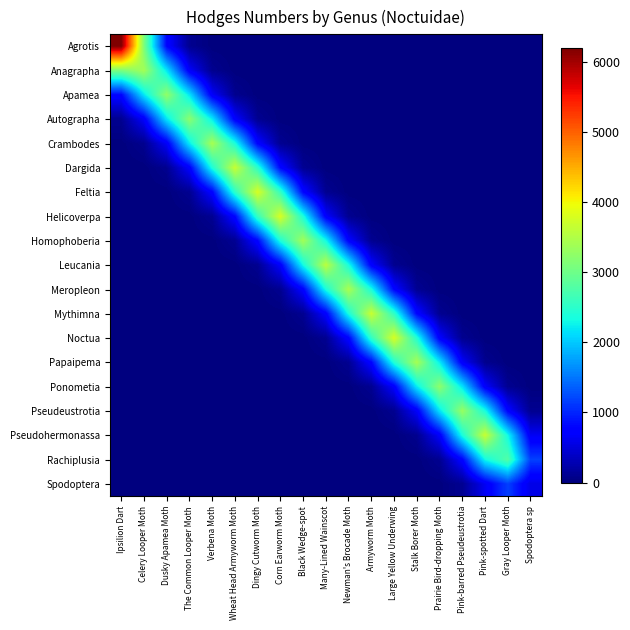

Reading left to right, transcribe all the data shown in this chart.

Agrotis: Ipsilion Dart=6198.9	Celery Looper Moth=3102.0	Dusky Apamea Moth=788.1	The Common Looper Moth=102.0	Verbena Moth=6.5	Wheat Head Armyworm Moth=0.2	Dingy Cutworm Moth=0.0	Corn Earworm Moth=0.0	Black Wedge-spot=0.0	Many-Lined Wainscot=0.0	Newman's Brocade Moth=0.0	Armyworm Moth=0.0	Large Yellow Underwing=0.0	Stalk Borer Moth=0.0	Prairie Bird-dropping Moth=0.0	Pink-barred Pseudeustrotia=0.0	Pink-spotted Dart=0.0	Gray Looper Moth=0.0	Spodoptera sp=0.0
Anagrapha: Ipsilion Dart=3102.0	Celery Looper Moth=3382.1	Dusky Apamea Moth=2185.1	The Common Looper Moth=684.1	Verbena Moth=95.4	Wheat Head Armyworm Moth=6.2	Dingy Cutworm Moth=0.2	Corn Earworm Moth=0.0	Black Wedge-spot=0.0	Many-Lined Wainscot=0.0	Newman's Brocade Moth=0.0	Armyworm Moth=0.0	Large Yellow Underwing=0.0	Stalk Borer Moth=0.0	Prairie Bird-dropping Moth=0.0	Pink-barred Pseudeustrotia=0.0	Pink-spotted Dart=0.0	Gray Looper Moth=0.0	Spodoptera sp=0.0
Apamea: Ipsilion Dart=788.1	Celery Looper Moth=2185.1	Dusky Apamea Moth=3263.1	The Common Looper Moth=2171.2	Verbena Moth=673.9	Wheat Head Armyworm Moth=97.2	Dingy Cutworm Moth=6.6	Corn Earworm Moth=0.2	Black Wedge-spot=0.0	Many-Lined Wainscot=0.0	Newman's Brocade Moth=0.0	Armyworm Moth=0.0	Large Yellow Underwing=0.0	Stalk Borer Moth=0.0	Prairie Bird-dropping Moth=0.0	Pink-barred Pseudeustrotia=0.0	Pink-spotted Dart=0.0	Gray Looper Moth=0.0	Spodoptera sp=0.0
Autographa: Ipsilion Dart=102.0	Celery Looper Moth=684.1	Dusky Apamea Moth=2171.2	The Common Looper Moth=3215.2	Verbena Moth=2213.3	Wheat Head Armyworm Moth=716.9	Dingy Cutworm Moth=104.8	Corn Earworm Moth=7.1	Black Wedge-spot=0.2	Many-Lined Wainscot=0.0	Newman's Brocade Moth=0.0	Armyworm Moth=0.0	Large Yellow Underwing=0.0	Stalk Borer Moth=0.0	Prairie Bird-dropping Moth=0.0	Pink-barred Pseudeustrotia=0.0	Pink-spotted Dart=0.0	Gray Looper Moth=0.0	Spodoptera sp=0.0
Crambodes: Ipsilion Dart=6.5	Celery Looper Moth=95.4	Dusky Apamea Moth=673.9	The Common Looper Moth=2213.3	Verbena Moth=3420.2	Wheat Head Armyworm Moth=2385.7	Dingy Cutworm Moth=767.9	Corn Earworm Moth=110.1	Black Wedge-spot=7.3	Many-Lined Wainscot=0.2	Newman's Brocade Moth=0.0	Armyworm Moth=0.0	Large Yellow Underwing=0.0	Stalk Borer Moth=0.0	Prairie Bird-dropping Moth=0.0	Pink-barred Pseudeustrotia=0.0	Pink-spotted Dart=0.0	Gray Looper Moth=0.0	Spodoptera sp=0.0
Dargida: Ipsilion Dart=0.2	Celery Looper Moth=6.2	Dusky Apamea Moth=97.2	The Common Looper Moth=716.9	Verbena Moth=2385.7	Wheat Head Armyworm Moth=3663.3	Dingy Cutworm Moth=2506.3	Corn Earworm Moth=793.0	Black Wedge-spot=113.0	Many-Lined Wainscot=7.3	Newman's Brocade Moth=0.2	Armyworm Moth=0.0	Large Yellow Underwing=0.0	Stalk Borer Moth=0.0	Prairie Bird-dropping Moth=0.0	Pink-barred Pseudeustrotia=0.0	Pink-spotted Dart=0.0	Gray Looper Moth=0.0	Spodoptera sp=0.0
Feltia: Ipsilion Dart=0.0	Celery Looper Moth=0.2	Dusky Apamea Moth=6.6	The Common Looper Moth=104.8	Verbena Moth=767.9	Wheat Head Armyworm Moth=2506.3	Dingy Cutworm Moth=3783.0	Corn Earworm Moth=2572.6	Black Wedge-spot=794.6	Many-Lined Wainscot=105.3	Newman's Brocade Moth=6.5	Armyworm Moth=0.2	Large Yellow Underwing=0.0	Stalk Borer Moth=0.0	Prairie Bird-dropping Moth=0.0	Pink-barred Pseudeustrotia=0.0	Pink-spotted Dart=0.0	Gray Looper Moth=0.0	Spodoptera sp=0.0
Helicoverpa: Ipsilion Dart=0.0	Celery Looper Moth=0.0	Dusky Apamea Moth=0.2	The Common Looper Moth=7.1	Verbena Moth=110.1	Wheat Head Armyworm Moth=793.0	Dingy Cutworm Moth=2572.6	Corn Earworm Moth=3790.7	Black Wedge-spot=2397.1	Many-Lined Wainscot=709.2	Newman's Brocade Moth=102.1	Armyworm Moth=6.9	Large Yellow Underwing=0.2	Stalk Borer Moth=0.0	Prairie Bird-dropping Moth=0.0	Pink-barred Pseudeustrotia=0.0	Pink-spotted Dart=0.0	Gray Looper Moth=0.0	Spodoptera sp=0.0
Homophoberia: Ipsilion Dart=0.0	Celery Looper Moth=0.0	Dusky Apamea Moth=0.0	The Common Looper Moth=0.2	Verbena Moth=7.3	Wheat Head Armyworm Moth=113.0	Dingy Cutworm Moth=794.6	Corn Earworm Moth=2397.1	Black Wedge-spot=3383.4	Many-Lined Wainscot=2323.2	Newman's Brocade Moth=748.6	Armyworm Moth=103.7	Large Yellow Underwing=6.6	Stalk Borer Moth=0.2	Prairie Bird-dropping Moth=0.0	Pink-barred Pseudeustrotia=0.0	Pink-spotted Dart=0.0	Gray Looper Moth=0.0	Spodoptera sp=0.0
Leucania: Ipsilion Dart=0.0	Celery Looper Moth=0.0	Dusky Apamea Moth=0.0	The Common Looper Moth=0.0	Verbena Moth=0.2	Wheat Head Armyworm Moth=7.3	Dingy Cutworm Moth=105.3	Corn Earworm Moth=709.2	Black Wedge-spot=2323.2	Many-Lined Wainscot=3571.6	Newman's Brocade Moth=2360.5	Armyworm Moth=721.6	Large Yellow Underwing=104.1	Stalk Borer Moth=7.1	Prairie Bird-dropping Moth=0.2	Pink-barred Pseudeustrotia=0.0	Pink-spotted Dart=0.0	Gray Looper Moth=0.0	Spodoptera sp=0.0
Meropleon: Ipsilion Dart=0.0	Celery Looper Moth=0.0	Dusky Apamea Moth=0.0	The Common Looper Moth=0.0	Verbena Moth=0.0	Wheat Head Armyworm Moth=0.2	Dingy Cutworm Moth=6.5	Corn Earworm Moth=102.1	Black Wedge-spot=748.6	Many-Lined Wainscot=2360.5	Newman's Brocade Moth=3442.8	Armyworm Moth=2369.3	Large Yellow Underwing=769.3	Stalk Borer Moth=111.4	Prairie Bird-dropping Moth=7.3	Pink-barred Pseudeustrotia=0.2	Pink-spotted Dart=0.0	Gray Looper Moth=0.0	Spodoptera sp=0.0
Mythimna: Ipsilion Dart=0.0	Celery Looper Moth=0.0	Dusky Apamea Moth=0.0	The Common Looper Moth=0.0	Verbena Moth=0.0	Wheat Head Armyworm Moth=0.0	Dingy Cutworm Moth=0.2	Corn Earworm Moth=6.9	Black Wedge-spot=103.7	Many-Lined Wainscot=721.6	Newman's Brocade Moth=2369.3	Armyworm Moth=3670.3	Large Yellow Underwing=2536.0	Stalk Borer Moth=793.2	Prairie Bird-dropping Moth=106.8	Pink-barred Pseudeustrotia=6.6	Pink-spotted Dart=0.2	Gray Looper Moth=0.0	Spodoptera sp=0.0
Noctua: Ipsilion Dart=0.0	Celery Looper Moth=0.0	Dusky Apamea Moth=0.0	The Common Looper Moth=0.0	Verbena Moth=0.0	Wheat Head Armyworm Moth=0.0	Dingy Cutworm Moth=0.0	Corn Earworm Moth=0.2	Black Wedge-spot=6.6	Many-Lined Wainscot=104.1	Newman's Brocade Moth=769.3	Armyworm Moth=2536.0	Large Yellow Underwing=3784.2	Stalk Borer Moth=2431.7	Prairie Bird-dropping Moth=716.5	Pink-barred Pseudeustrotia=97.4	Pink-spotted Dart=6.2	Gray Looper Moth=0.2	Spodoptera sp=0.0
Papaipema: Ipsilion Dart=0.0	Celery Looper Moth=0.0	Dusky Apamea Moth=0.0	The Common Looper Moth=0.0	Verbena Moth=0.0	Wheat Head Armyworm Moth=0.0	Dingy Cutworm Moth=0.0	Corn Earworm Moth=0.0	Black Wedge-spot=0.2	Many-Lined Wainscot=7.1	Newman's Brocade Moth=111.4	Armyworm Moth=793.2	Large Yellow Underwing=2431.7	Stalk Borer Moth=3418.1	Prairie Bird-dropping Moth=2216.5	Pink-barred Pseudeustrotia=678.6	Pink-spotted Dart=95.2	Gray Looper Moth=6.4	Spodoptera sp=0.2
Ponometia: Ipsilion Dart=0.0	Celery Looper Moth=0.0	Dusky Apamea Moth=0.0	The Common Looper Moth=0.0	Verbena Moth=0.0	Wheat Head Armyworm Moth=0.0	Dingy Cutworm Moth=0.0	Corn Earworm Moth=0.0	Black Wedge-spot=0.0	Many-Lined Wainscot=0.2	Newman's Brocade Moth=7.3	Armyworm Moth=106.8	Large Yellow Underwing=716.5	Stalk Borer Moth=2216.5	Prairie Bird-dropping Moth=3237.7	Pink-barred Pseudeustrotia=2168.0	Pink-spotted Dart=692.7	Gray Looper Moth=104.0	Spodoptera sp=7.3
Pseudeustrotia: Ipsilion Dart=0.0	Celery Looper Moth=0.0	Dusky Apamea Moth=0.0	The Common Looper Moth=0.0	Verbena Moth=0.0	Wheat Head Armyworm Moth=0.0	Dingy Cutworm Moth=0.0	Corn Earworm Moth=0.0	Black Wedge-spot=0.0	Many-Lined Wainscot=0.0	Newman's Brocade Moth=0.2	Armyworm Moth=6.6	Large Yellow Underwing=97.4	Stalk Borer Moth=678.6	Prairie Bird-dropping Moth=2168.0	Pink-barred Pseudeustrotia=3304.7	Pink-spotted Dart=2367.5	Gray Looper Moth=767.9	Spodoptera sp=106.6
Pseudohermonassa: Ipsilion Dart=0.0	Celery Looper Moth=0.0	Dusky Apamea Moth=0.0	The Common Looper Moth=0.0	Verbena Moth=0.0	Wheat Head Armyworm Moth=0.0	Dingy Cutworm Moth=0.0	Corn Earworm Moth=0.0	Black Wedge-spot=0.0	Many-Lined Wainscot=0.0	Newman's Brocade Moth=0.0	Armyworm Moth=0.2	Large Yellow Underwing=6.2	Stalk Borer Moth=95.2	Prairie Bird-dropping Moth=692.7	Pink-barred Pseudeustrotia=2367.5	Pink-spotted Dart=3662.9	Gray Looper Moth=2305.7	Spodoptera sp=631.1
Rachiplusia: Ipsilion Dart=0.0	Celery Looper Moth=0.0	Dusky Apamea Moth=0.0	The Common Looper Moth=0.0	Verbena Moth=0.0	Wheat Head Armyworm Moth=0.0	Dingy Cutworm Moth=0.0	Corn Earworm Moth=0.0	Black Wedge-spot=0.0	Many-Lined Wainscot=0.0	Newman's Brocade Moth=0.0	Armyworm Moth=0.0	Large Yellow Underwing=0.2	Stalk Borer Moth=6.4	Prairie Bird-dropping Moth=104.0	Pink-barred Pseudeustrotia=767.9	Pink-spotted Dart=2305.7	Gray Looper Moth=2791.0	Spodoptera sp=1166.9
Spodoptera: Ipsilion Dart=0.0	Celery Looper Moth=0.0	Dusky Apamea Moth=0.0	The Common Looper Moth=0.0	Verbena Moth=0.0	Wheat Head Armyworm Moth=0.0	Dingy Cutworm Moth=0.0	Corn Earworm Moth=0.0	Black Wedge-spot=0.0	Many-Lined Wainscot=0.0	Newman's Brocade Moth=0.0	Armyworm Moth=0.0	Large Yellow Underwing=0.0	Stalk Borer Moth=0.2	Prairie Bird-dropping Moth=7.3	Pink-barred Pseudeustrotia=106.6	Pink-spotted Dart=631.1	Gray Looper Moth=1166.9	Spodoptera sp=562.4